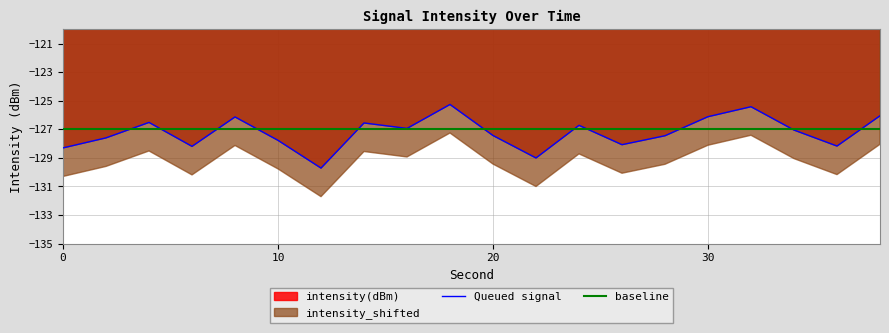

The baseline series shows -205.4 at 17. True or false?

False